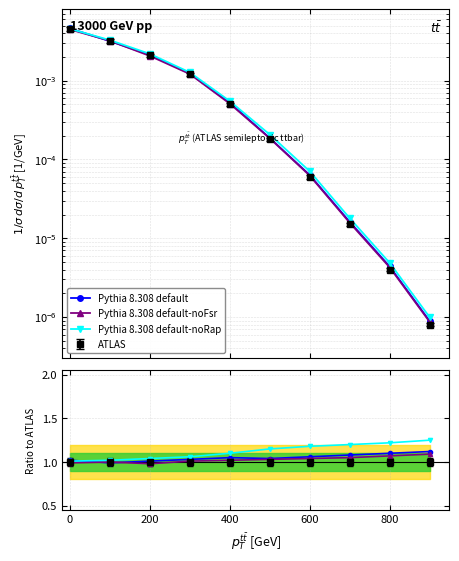

How many interior local valleys does the Pythia 8.308 default-noFsr series have?

1